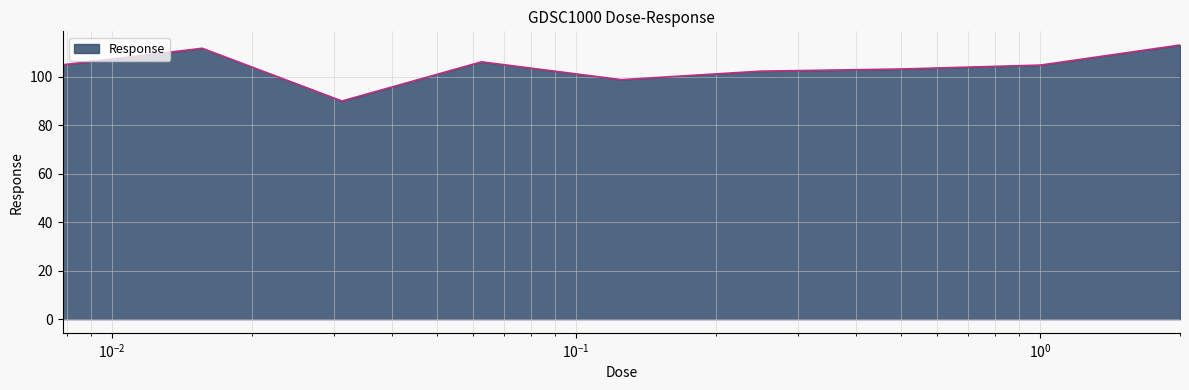

What is the minimum value shown in the chart?

90.1